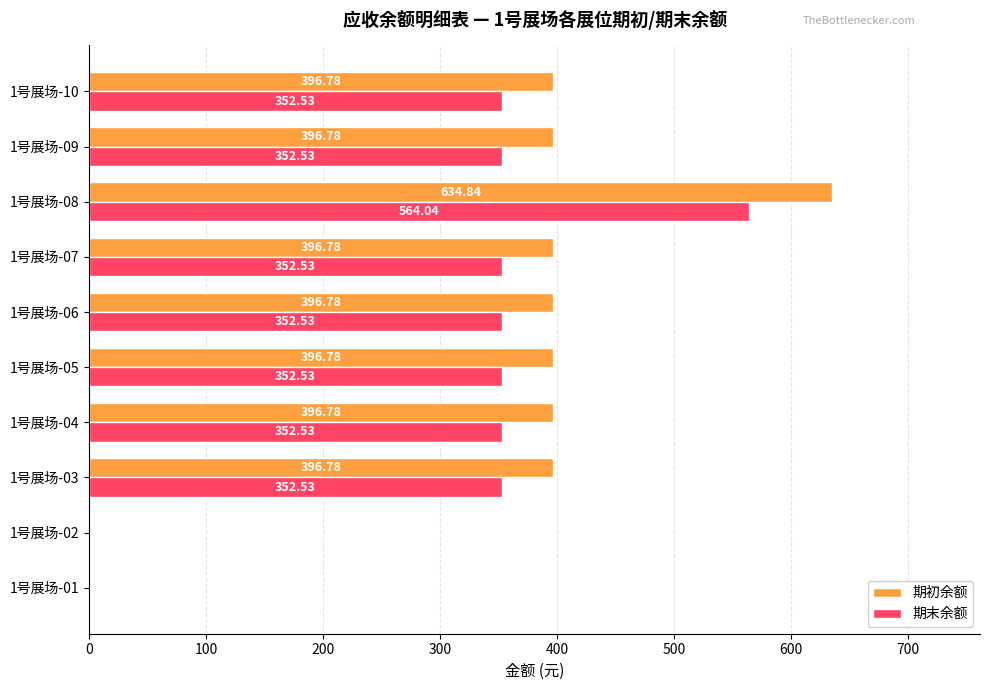

Is the value of 期初余额 at 1号展场-07 greater than the value of 期末余额 at 1号展场-07?

Yes